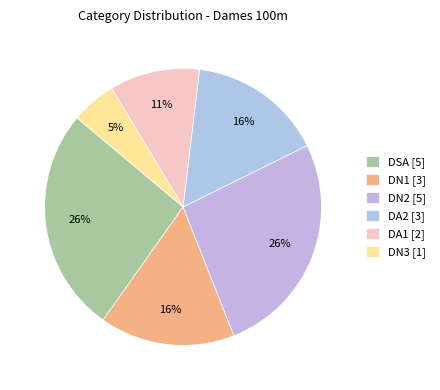

True or false: DA1 accounts for 11% of the total.

True